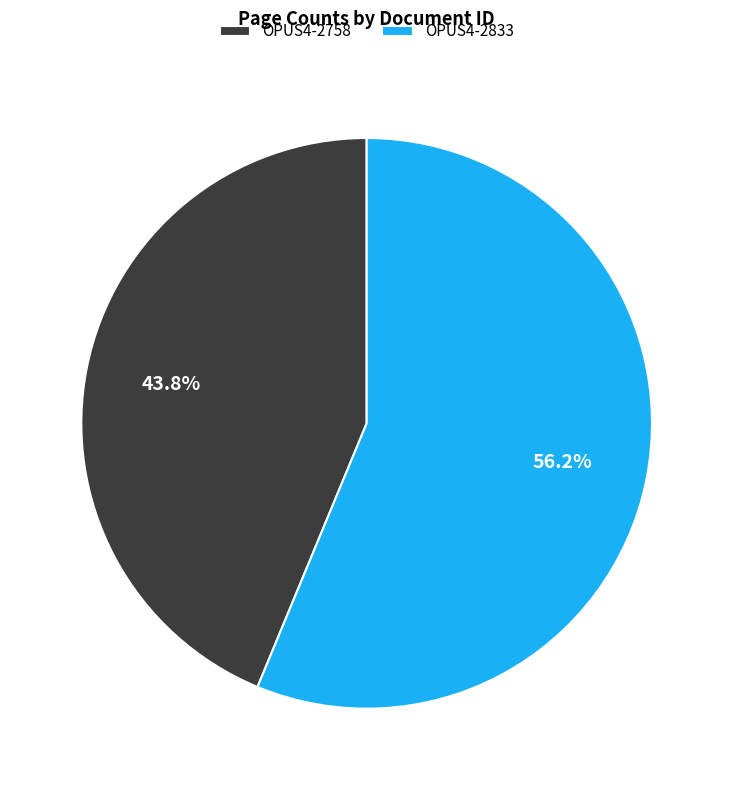

What percentage do OPUS4-2758 and OPUS4-2833 together represent?

100.0%